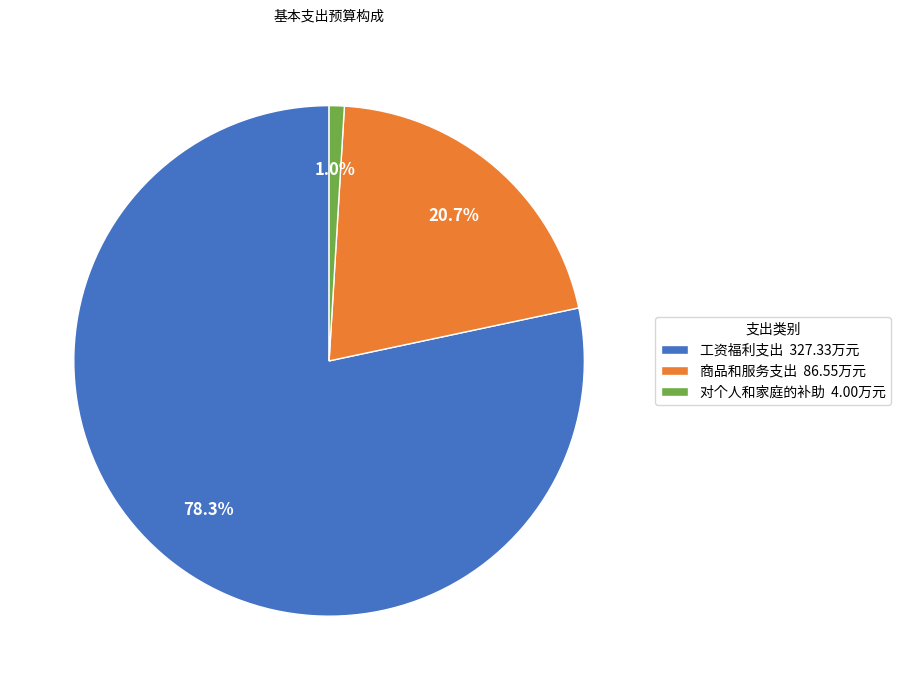

Do 对个人和家庭的补助 and 工资福利支出 together represent more than half of the pie?

Yes